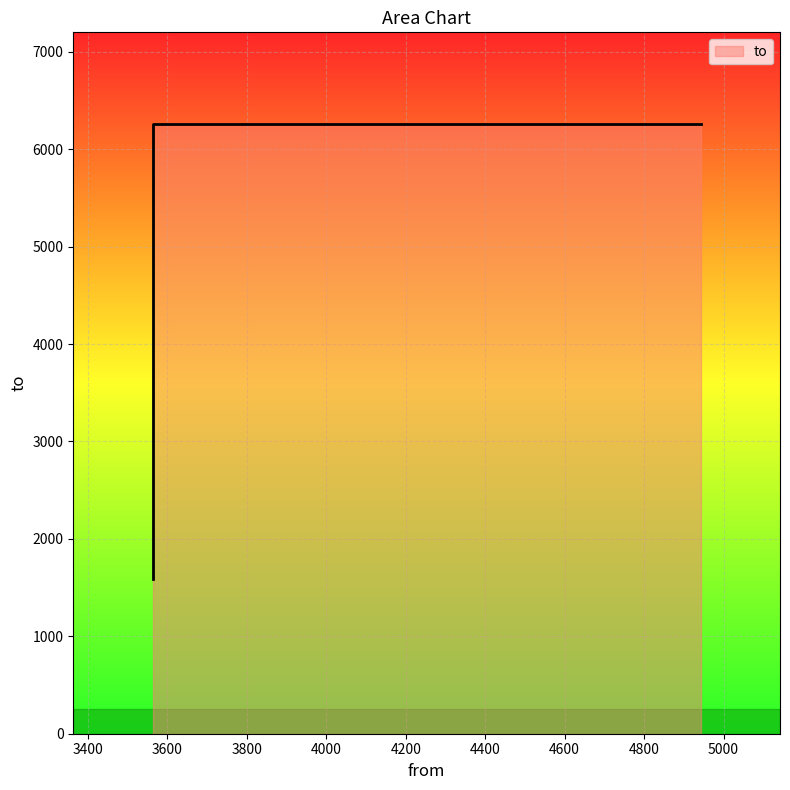

How many series are shown in this chart?

1